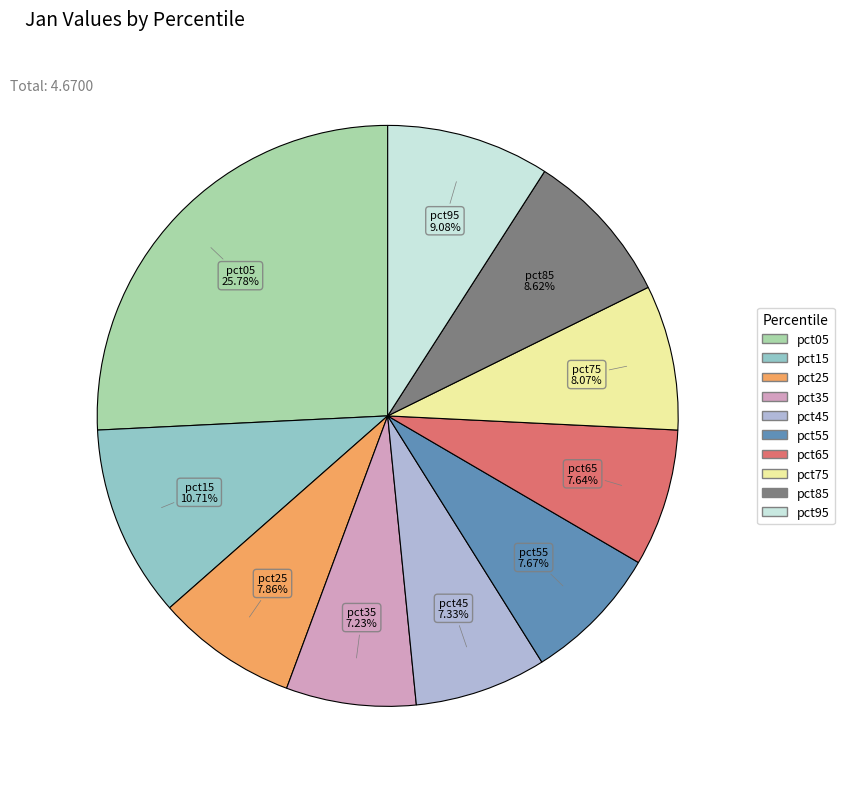

Is the sum of pct15 and pct65 greater than half?

No